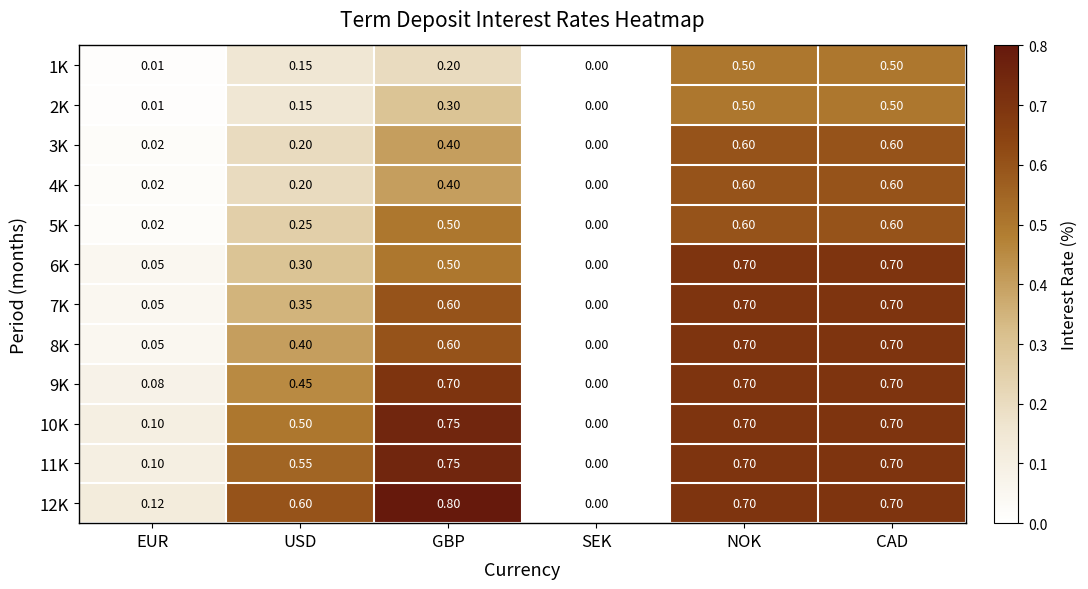

Which category has the lowest value in the 1K series?

SEK